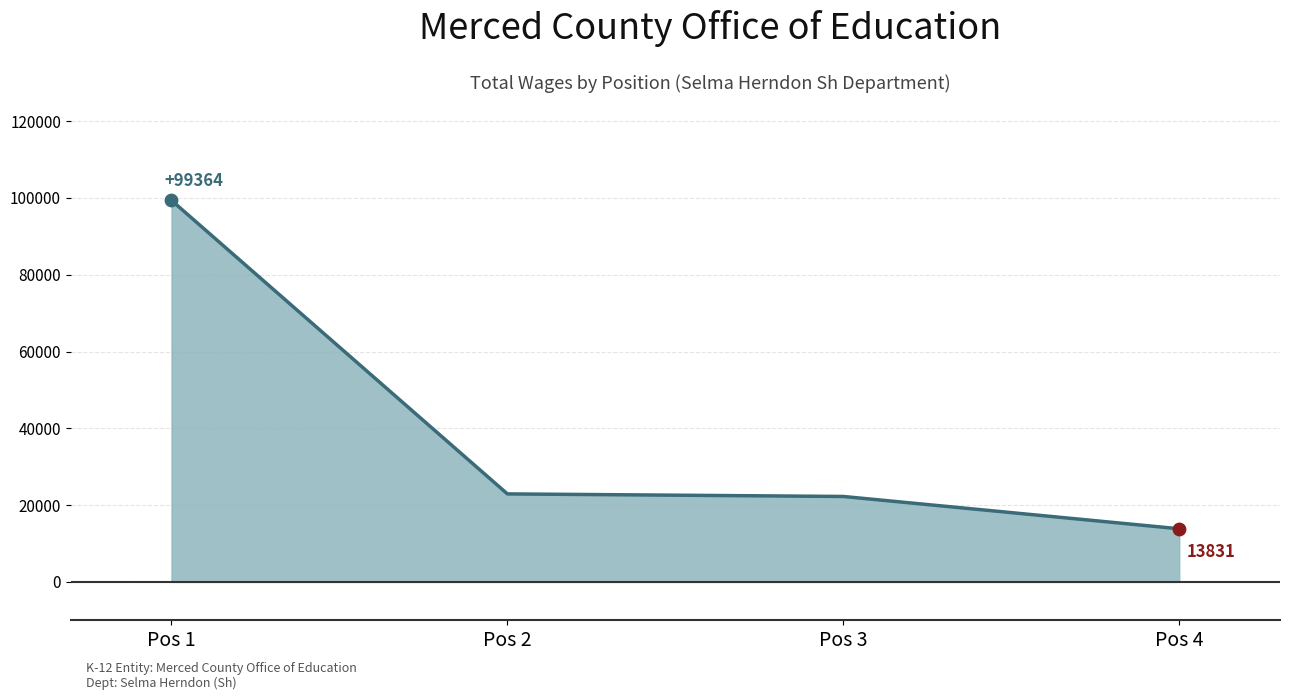

Between Pos 4 and Pos 3, which is larger?

Pos 3